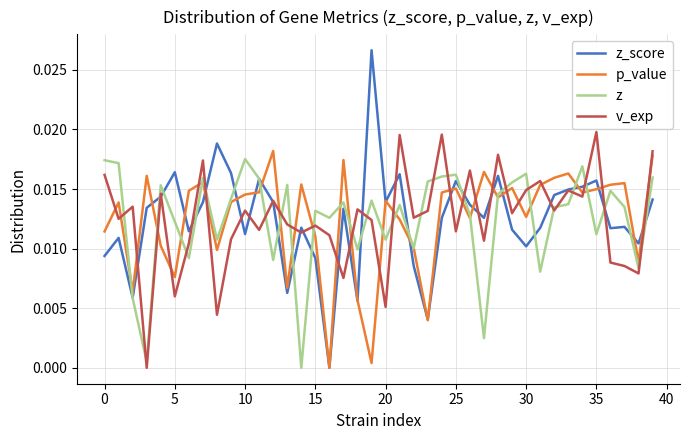

True or false: v_exp and z_score intersect in this chart.

True